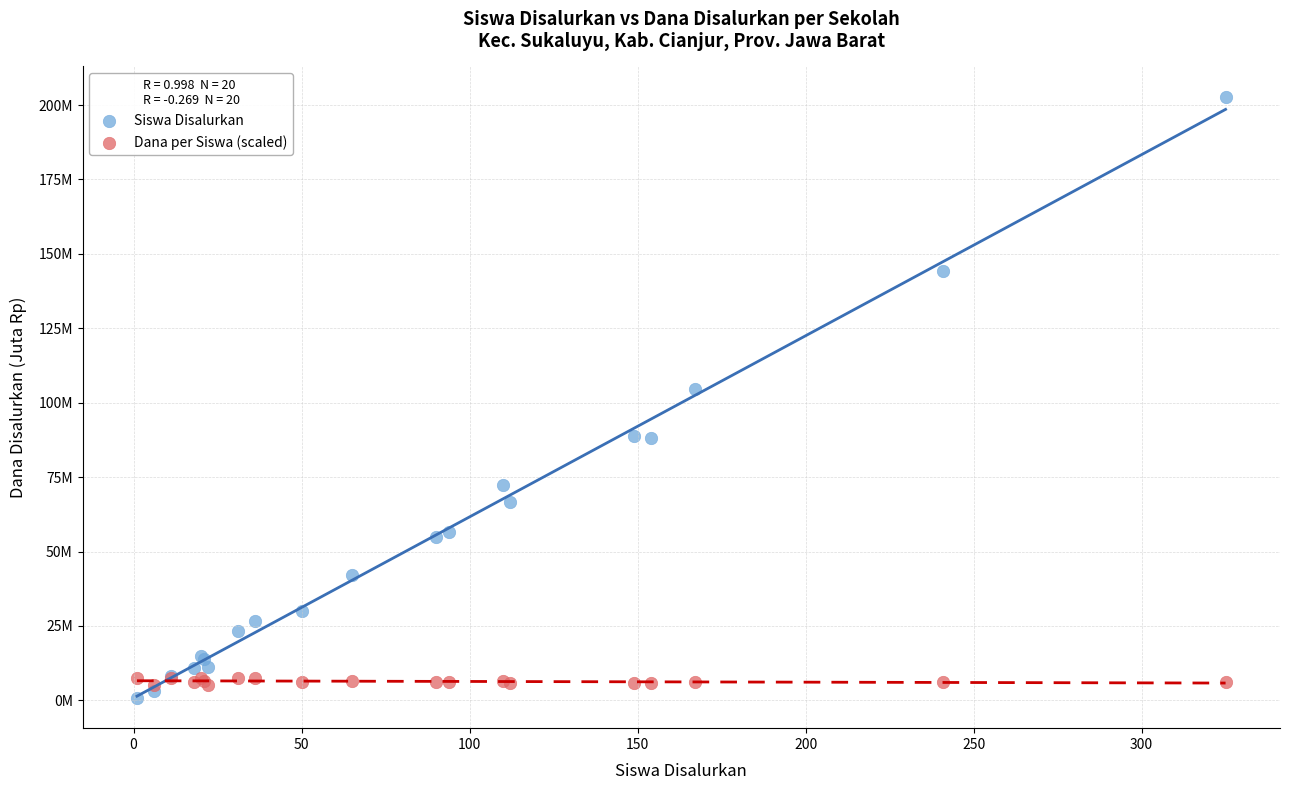

Which series reaches the minimum Y coordinate?

Siswa Disalurkan